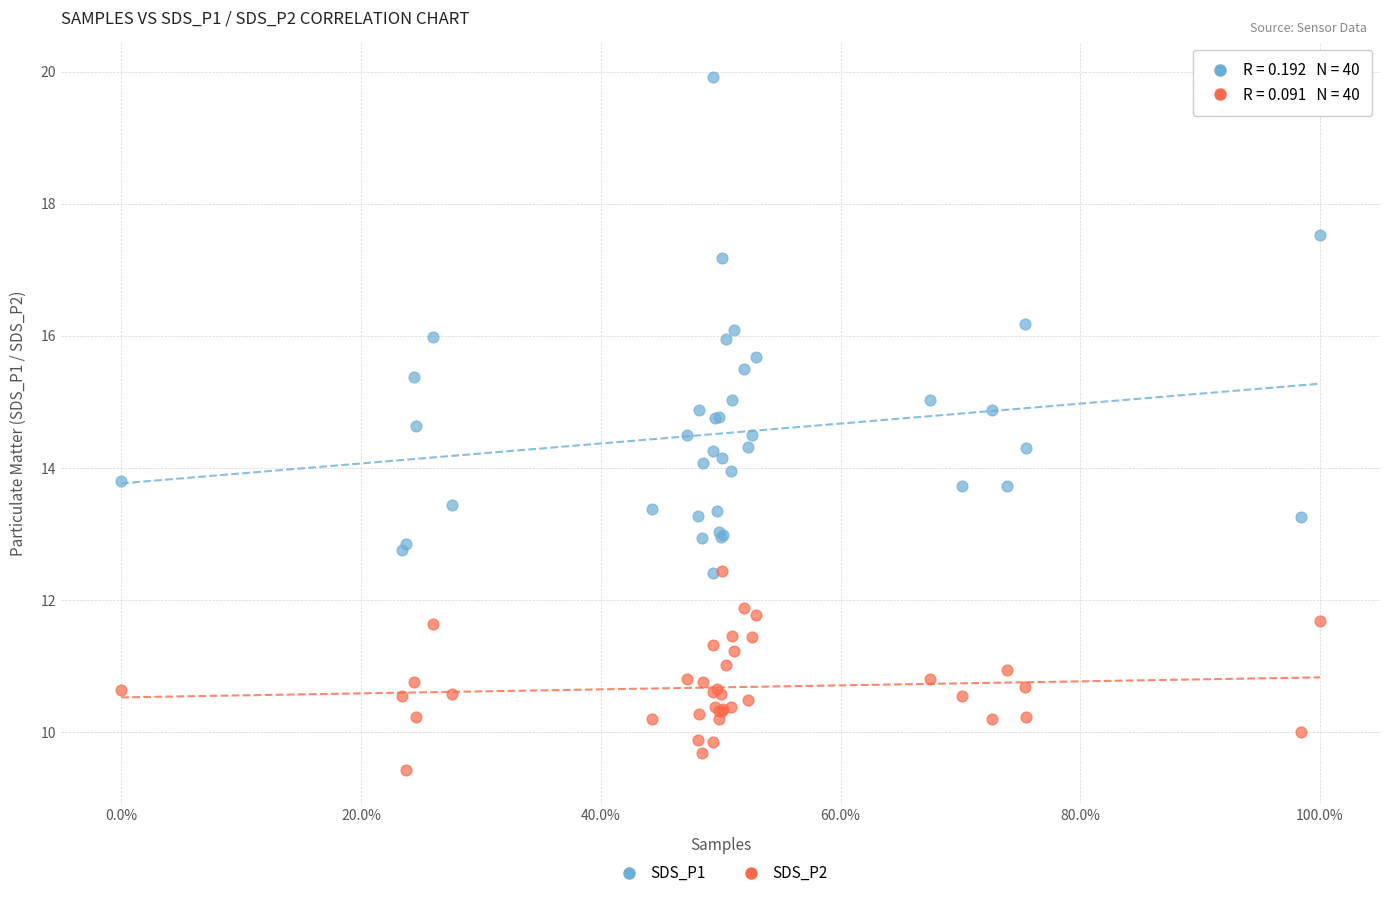

What are all the series names shown in the legend?

SDS_P1, SDS_P2